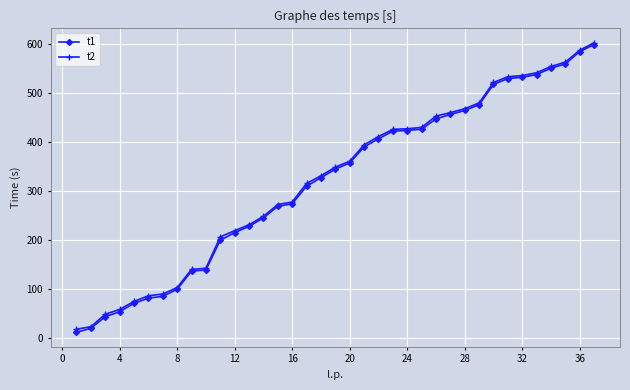

What is the maximum value for t1?

598.3